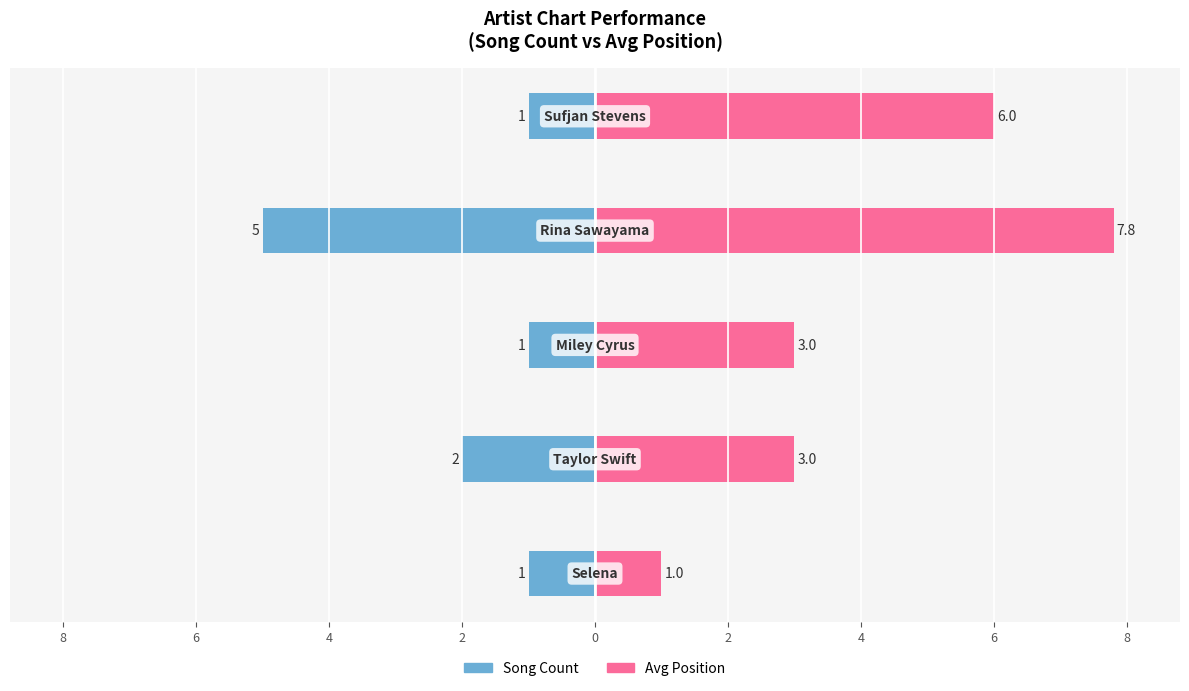

At how many categories does at least one series exceed -3?

5